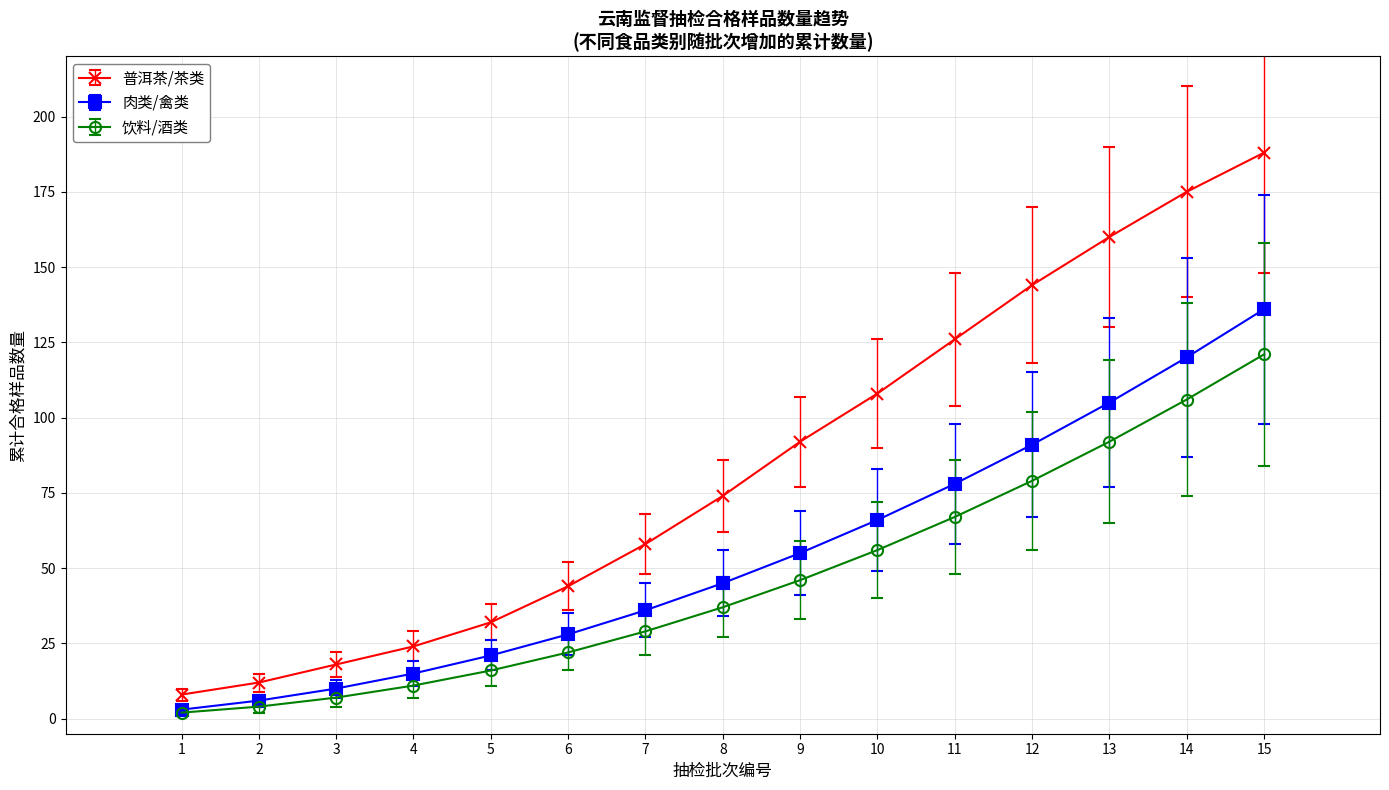

Which category has the highest value in the 普洱茶/茶类 series?

15